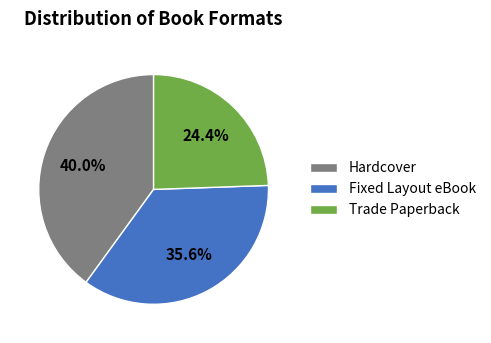

Is there a majority slice in this chart?

No